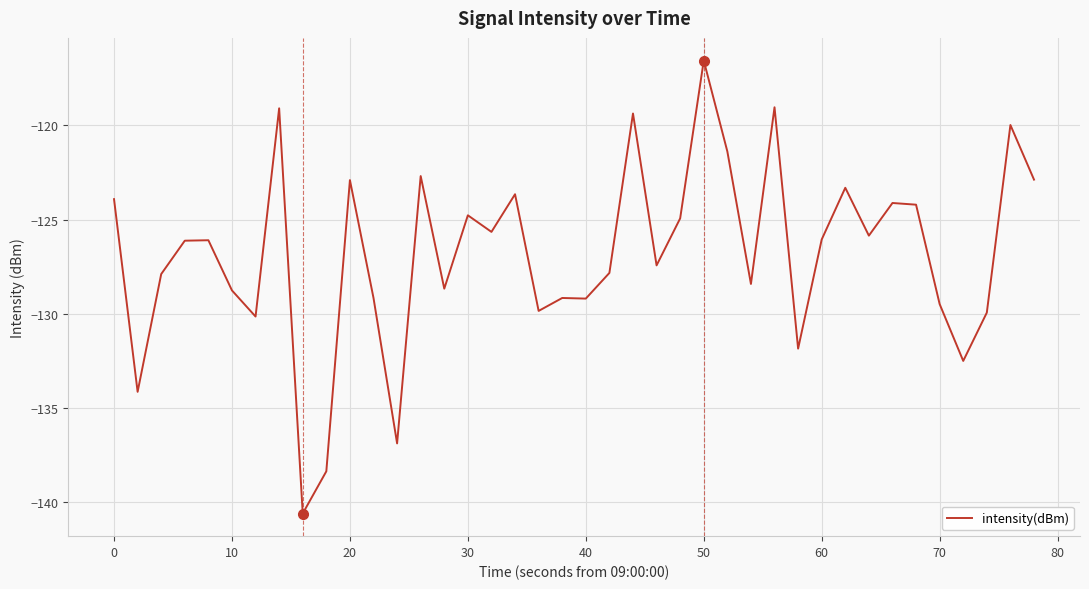

What is the difference between the maximum and minimum values?

24.1